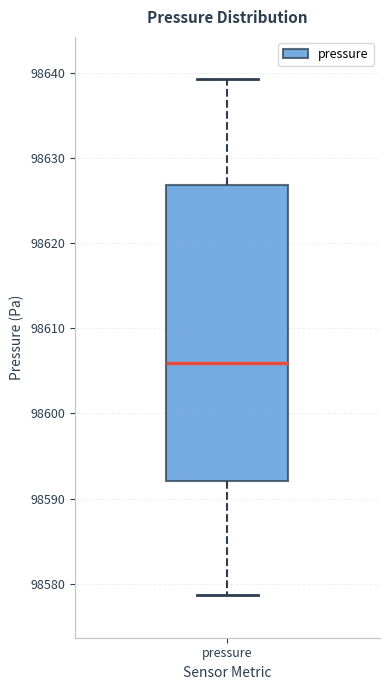

Read this box plot against the y-axis: the position of the median line, the range covered by the box, and the ends of both whiskers. The values are not printed on the chart, so give them approximately, as read against the axis.

median 98606, box 98592 to 98627, whiskers 98579 to 98639